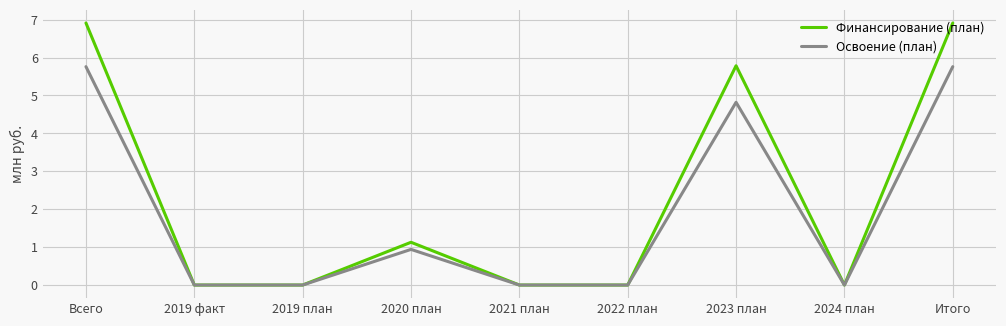

How many lines are shown in the chart?

2